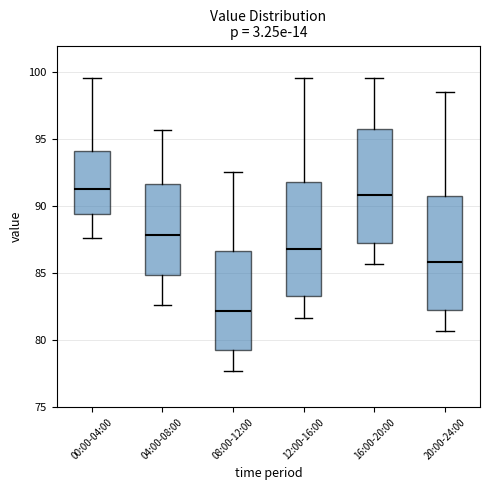

Reading left to right, read every box against the y-axis: the position of its median line, the range the box covers, and the ends of its whiskers. The values are not printed on the chart, so give them approximately, as read against the axis.

00:00-04:00: median 91.5, box 89.5 to 94.0, whiskers 87.5 to 99.5
04:00-08:00: median 88.0, box 85.0 to 91.5, whiskers 82.5 to 95.5
08:00-12:00: median 82.0, box 79.5 to 86.5, whiskers 77.5 to 92.5
12:00-16:00: median 87.0, box 83.5 to 92.0, whiskers 81.5 to 99.5
16:00-20:00: median 91.0, box 87.5 to 96.0, whiskers 85.5 to 99.5
20:00-24:00: median 86.0, box 82.5 to 91.0, whiskers 80.5 to 98.5